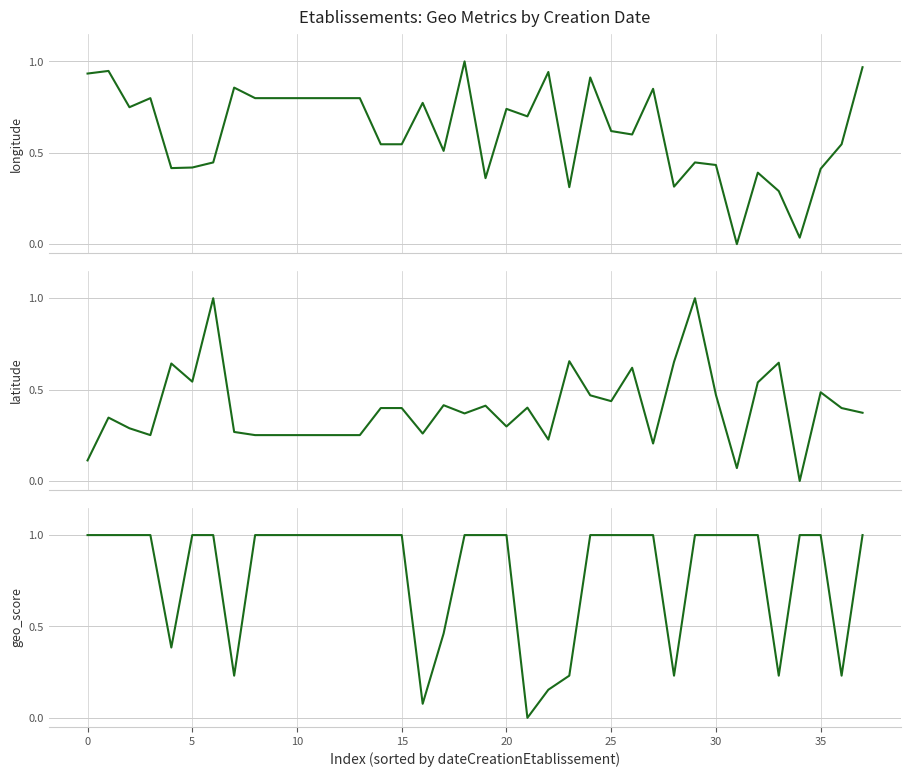

What is the label of the 4th point from the right?

34